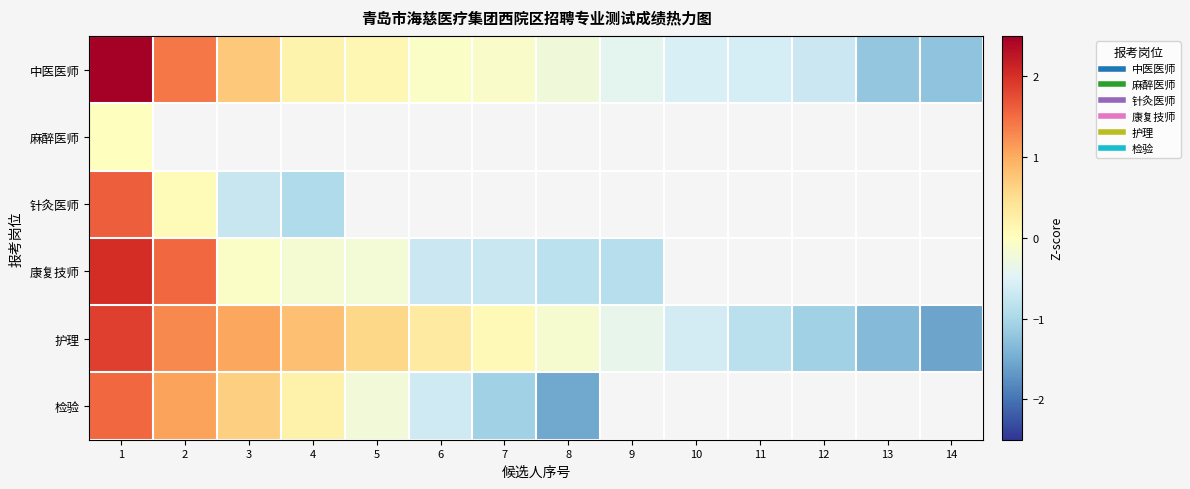

At how many categories does at least one series exceed 0?

7